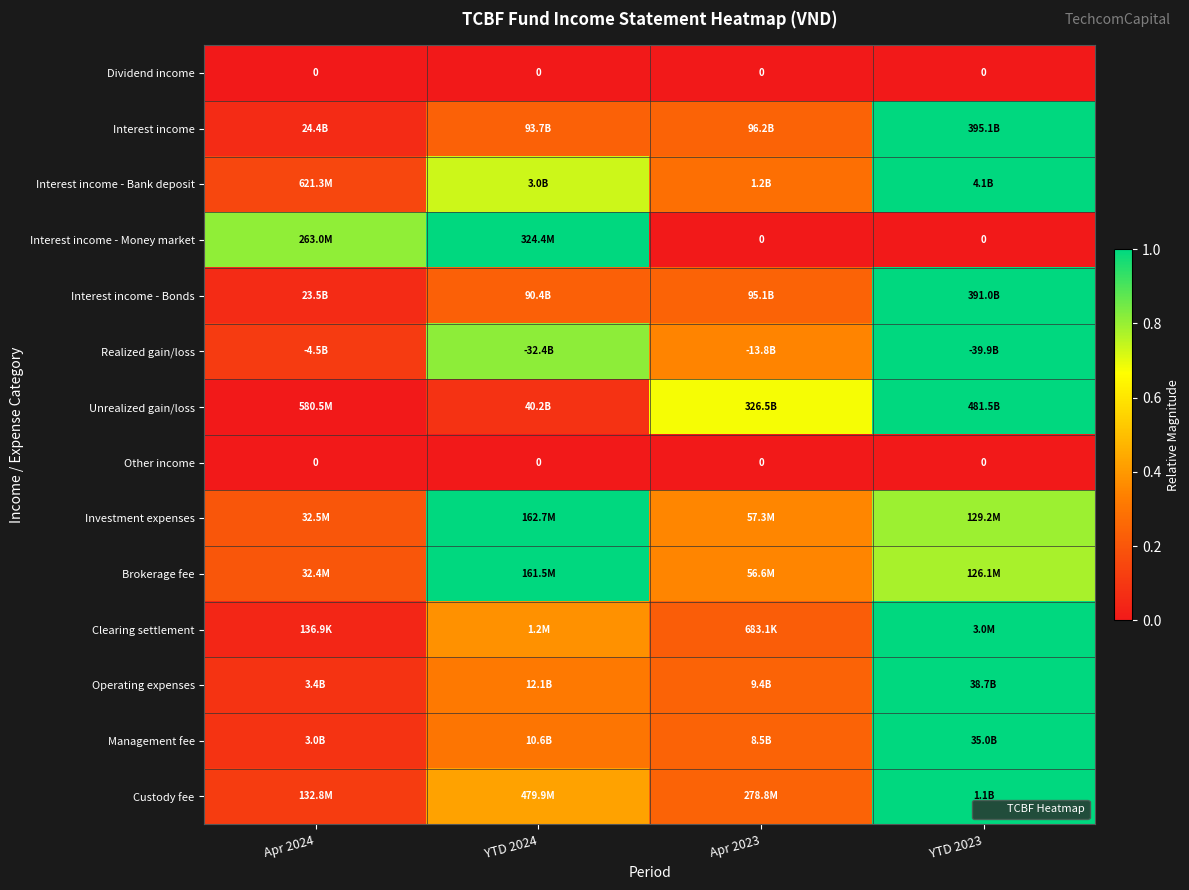

At which label does Unrealized gain/loss reach its peak?

YTD 2023